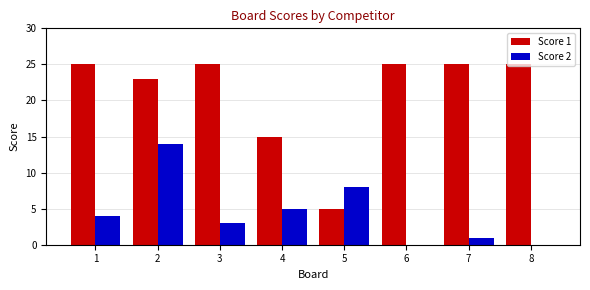

Reading right to left, list all the values displayed in this chart.

Score 1: 25	25	25	5	15	25	23	25
Score 2: 0	1	0	8	5	3	14	4